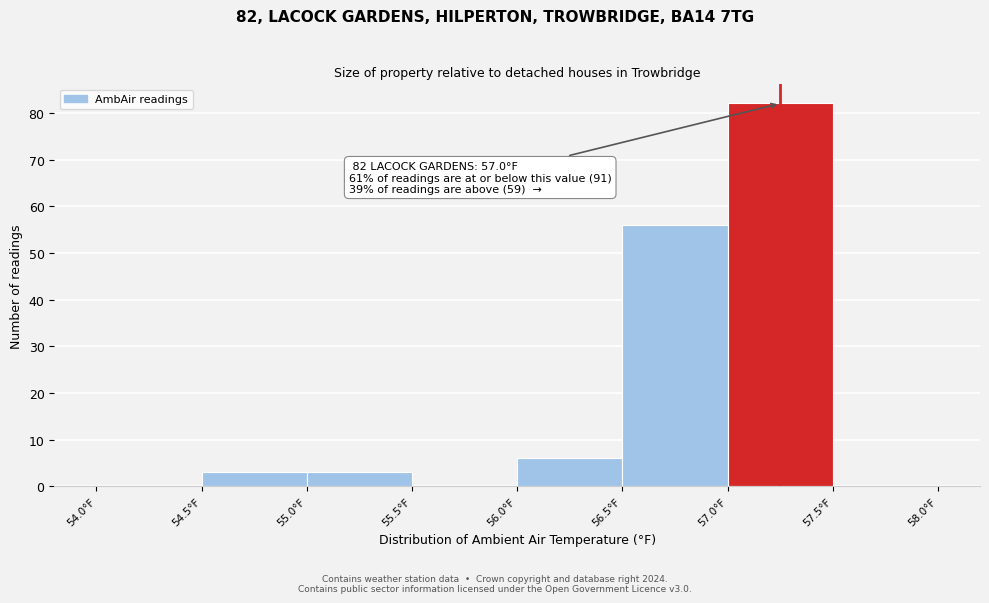

Over which range of the x-axis is the bar tallest?

57.0 to 57.5